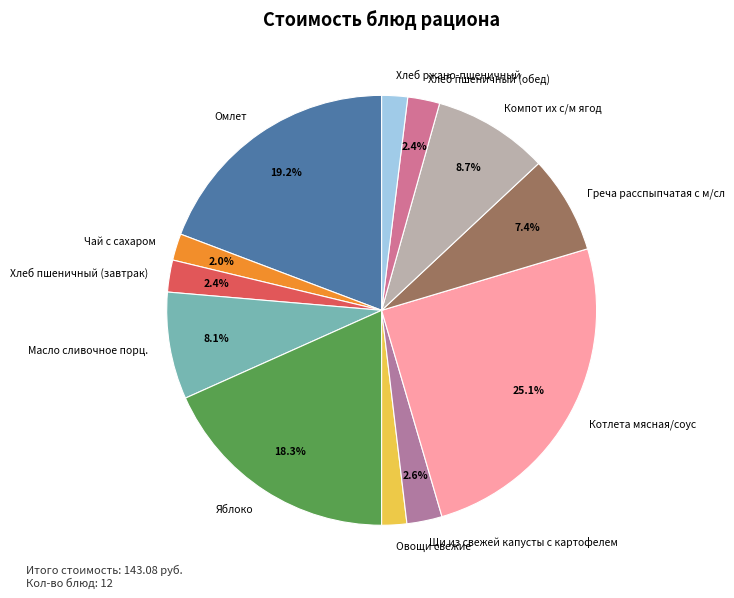

What is the largest slice in the pie chart?

Котлета мясная/соус